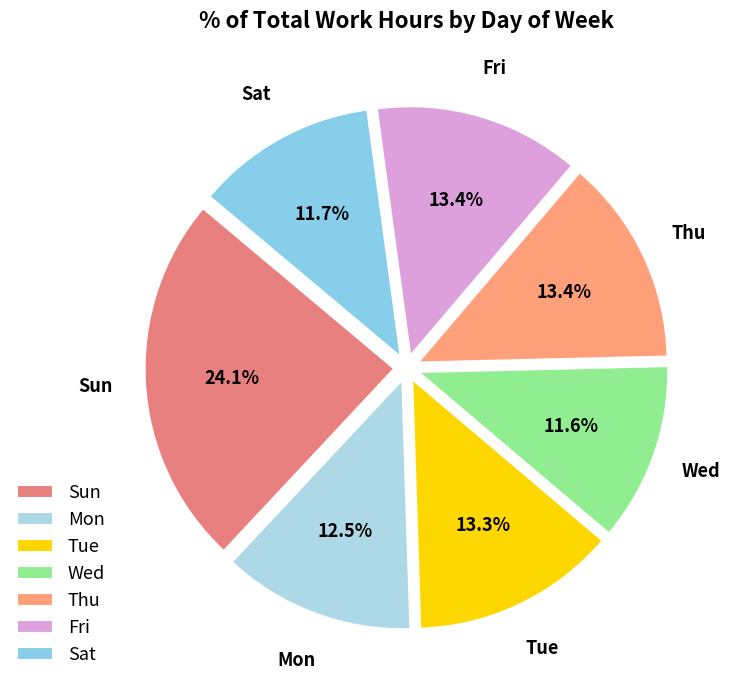

Which category has the biggest portion of the pie?

Sun